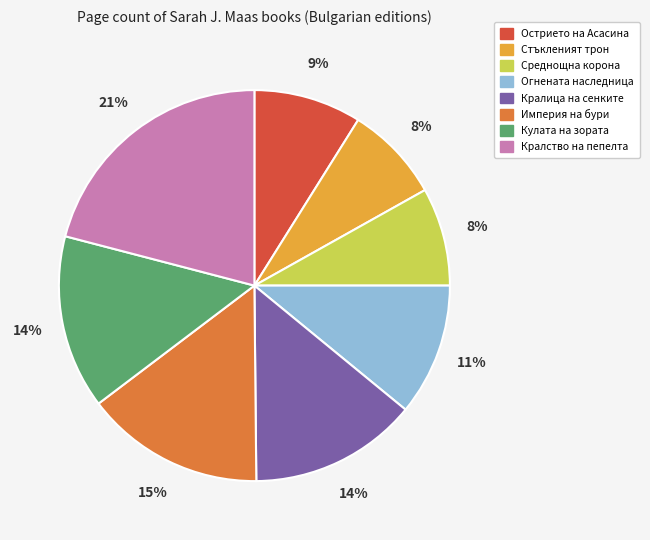

Does any single category account for the majority?

No